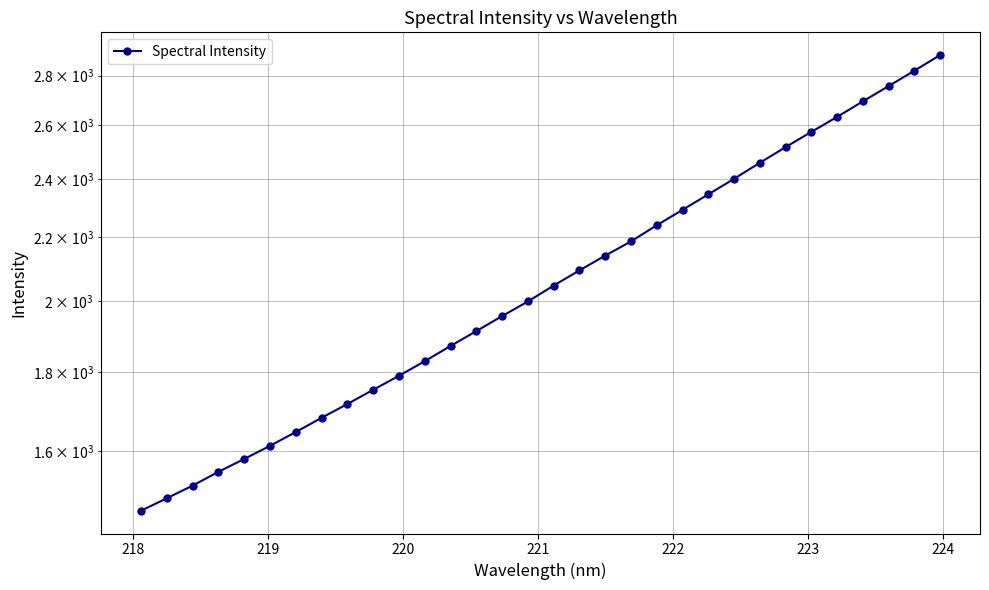

True or false: the data has more than 1 interior local peaks.

False